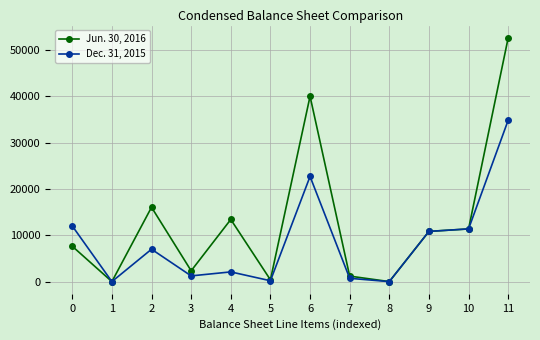

What is the difference between the Jun. 30, 2016 values at 7 and 9?

9642